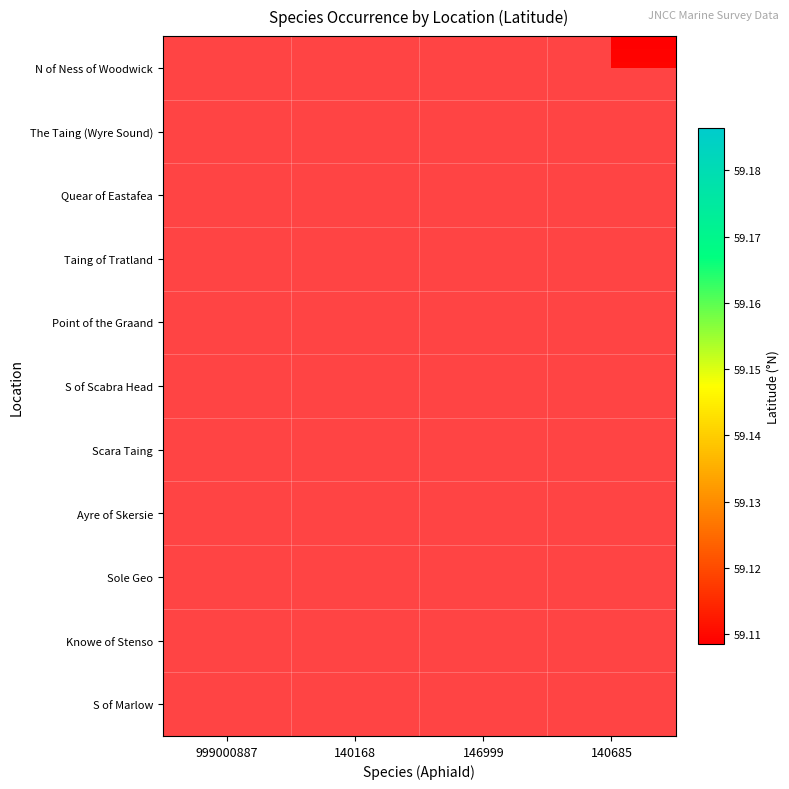

How many series are shown in this chart?

11